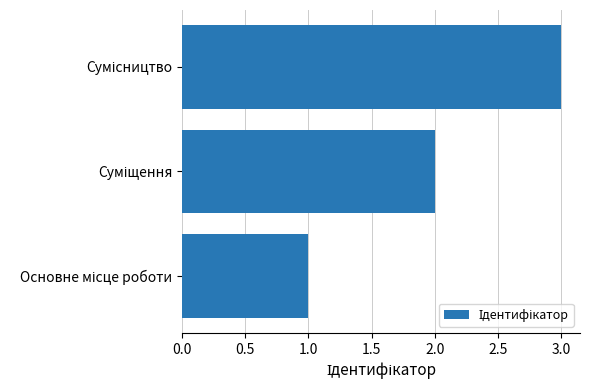

What is the greatest value displayed?

3